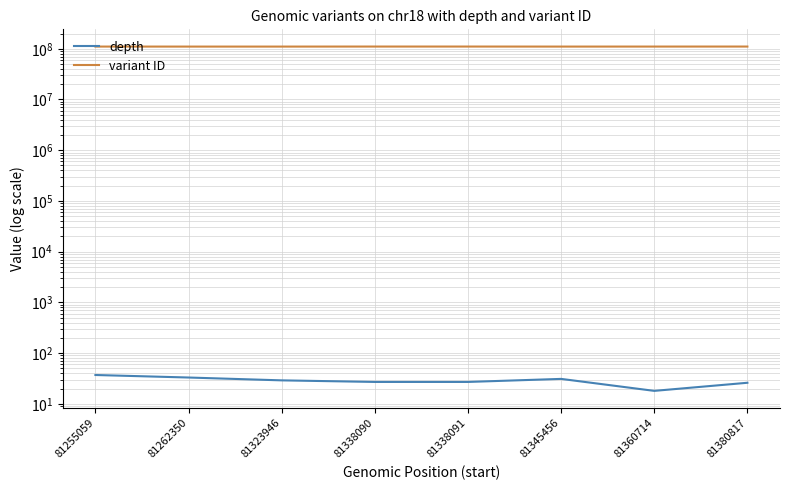

Where does the variant ID series first go above 110501246?

81338090